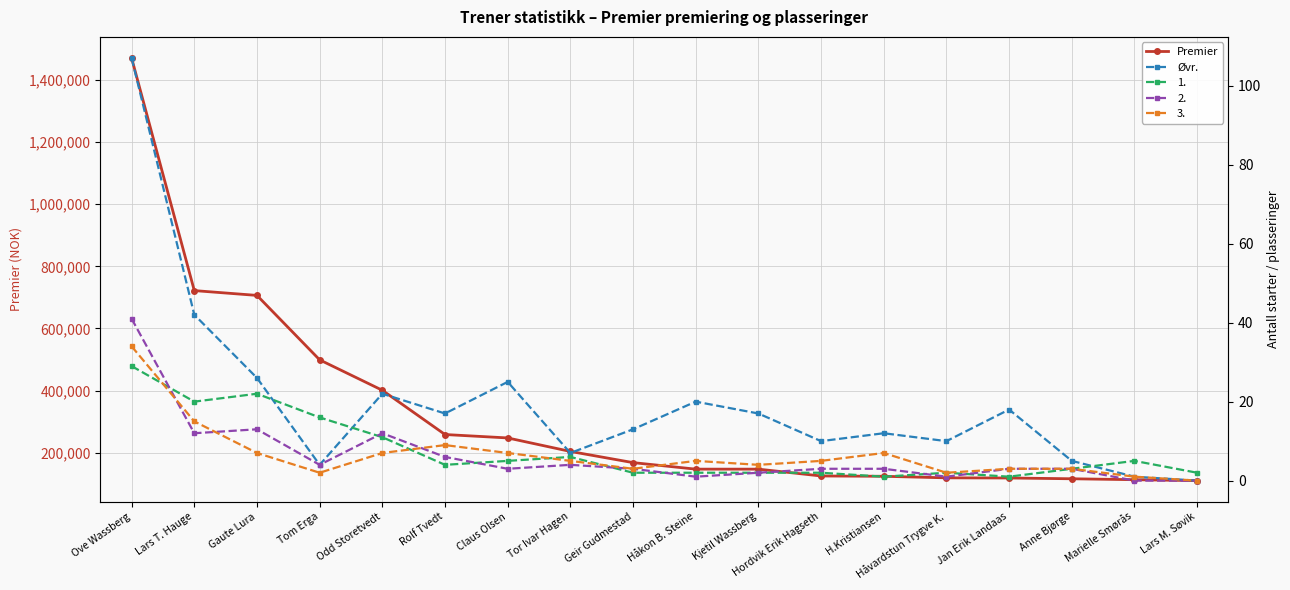

Reading left to right, transcribe all the data shown in this chart.

Premier: Ove Wassberg=1471000	Lars T. Hauge=722000	Gaute Lura=706500	Tom Erga=499000	Odd Storetvedt=401000	Rolf Tvedt=258500	Claus Olsen=247500	Tor Ivar Hagen=204000	Geir Gudmestad=168000	Håkon B. Steine=147000	Kjetil Wassberg=147000	Hordvik Erik Hagseth=125000	H.Kristiansen=124000	Håvardstun Trygve K.=119000	Jan Erik Landaas=118500	Anne Bjørge=116000	Marielle Smørås=113000	Lars M. Søvik=110000
Øvr.: Ove Wassberg=107	Lars T. Hauge=42	Gaute Lura=26	Tom Erga=4	Odd Storetvedt=22	Rolf Tvedt=17	Claus Olsen=25	Tor Ivar Hagen=7	Geir Gudmestad=13	Håkon B. Steine=20	Kjetil Wassberg=17	Hordvik Erik Hagseth=10	H.Kristiansen=12	Håvardstun Trygve K.=10	Jan Erik Landaas=18	Anne Bjørge=5	Marielle Smørås=1	Lars M. Søvik=0